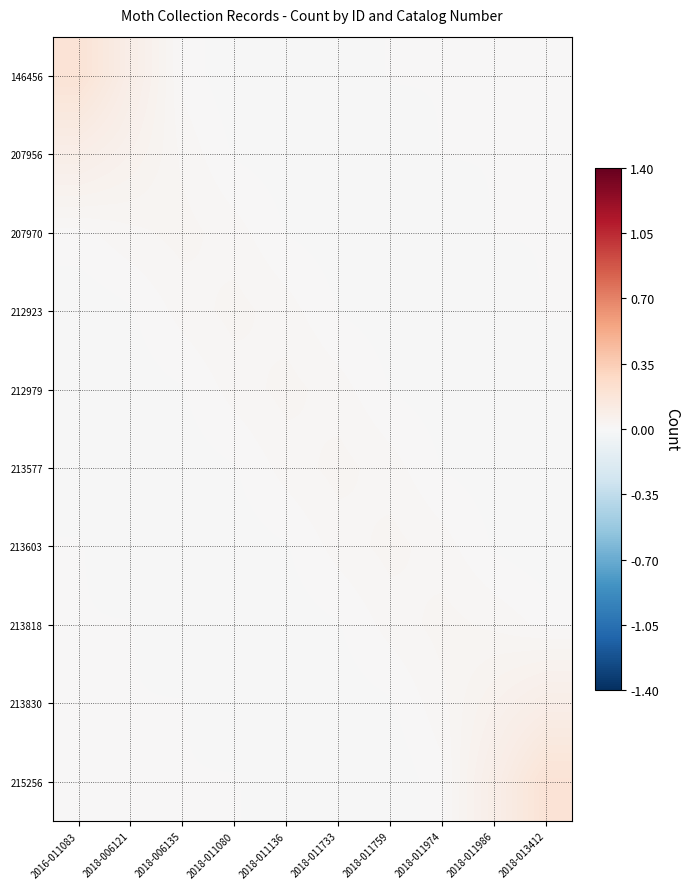

Which series has the widest spread of values?

146456